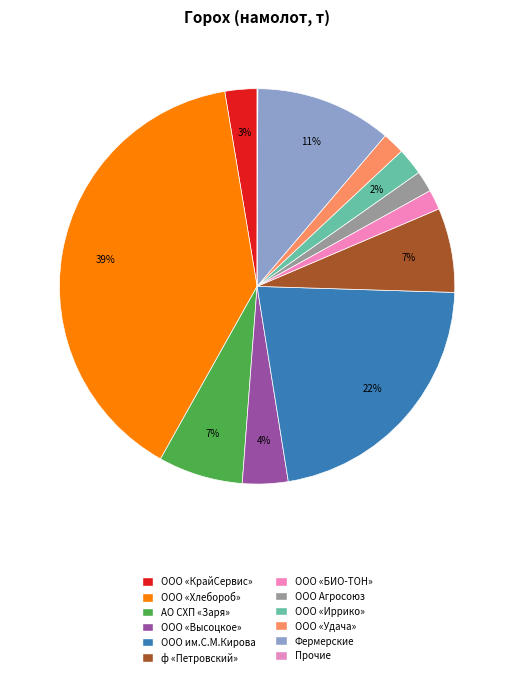

True or false: ООО «БИО-ТОН» accounts for 16% of the total.

False